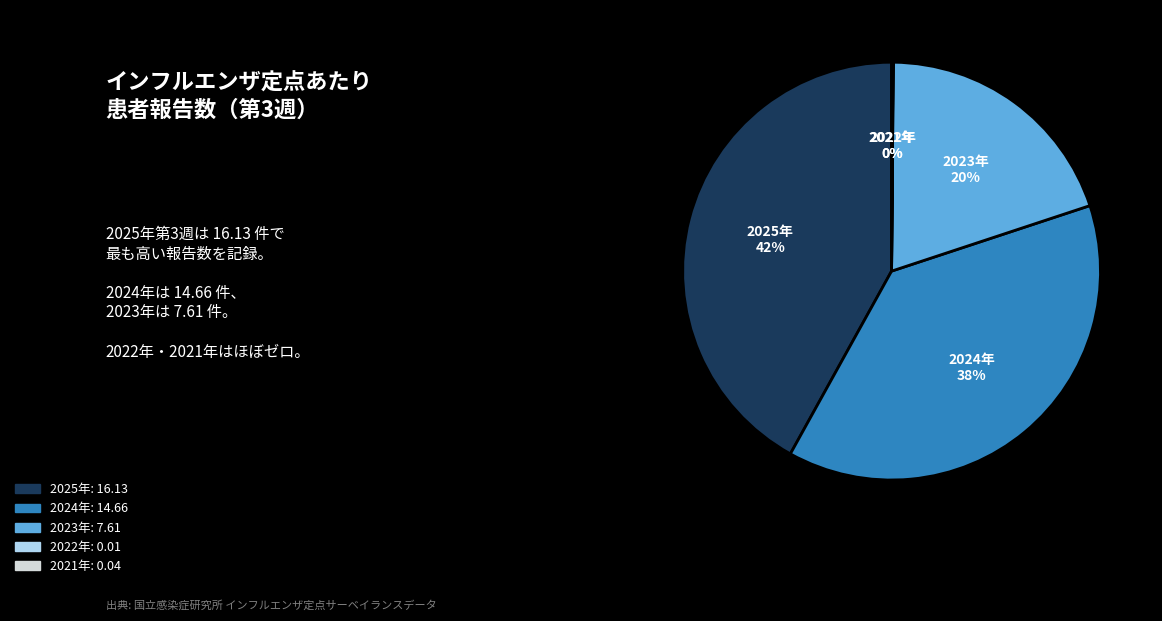

To the nearest percent, what is the average slice percentage?

20%